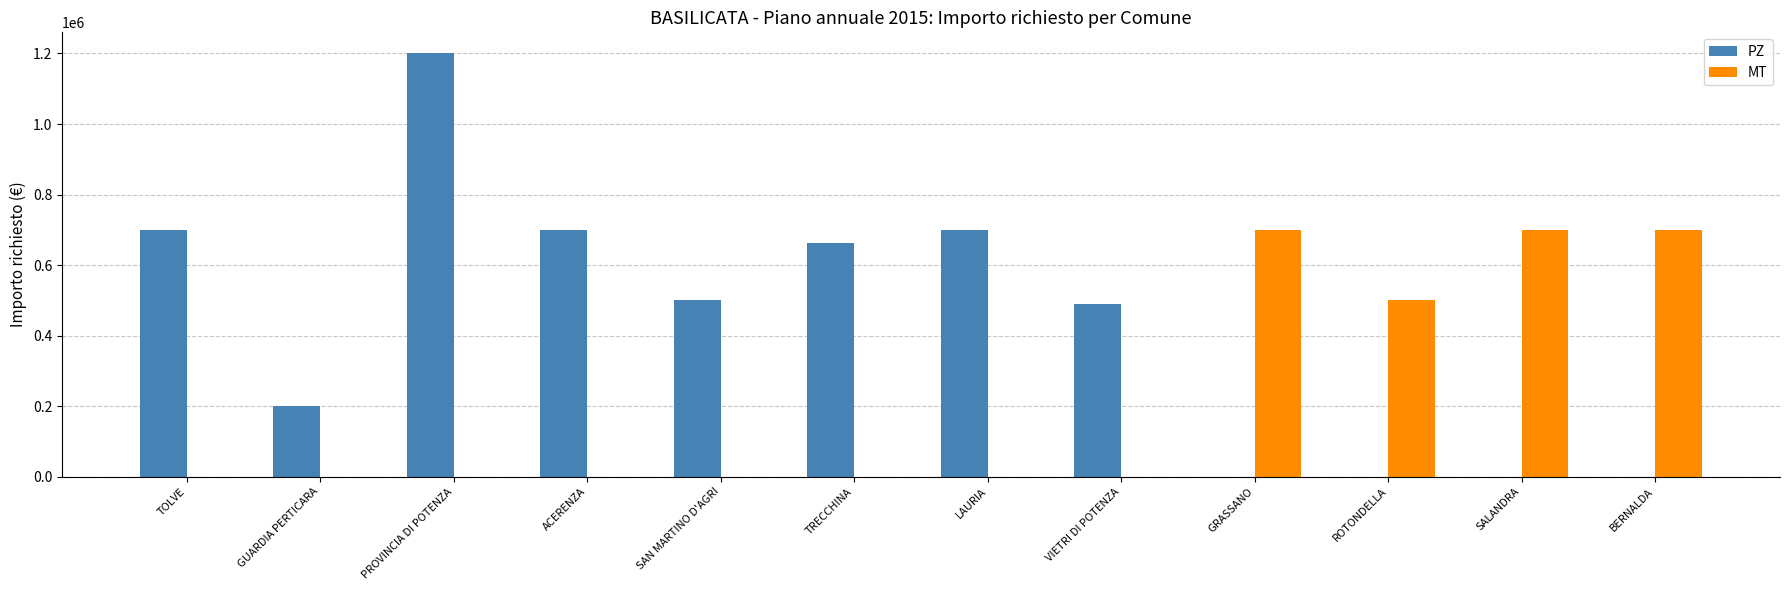

How many groups of bars are there?

12